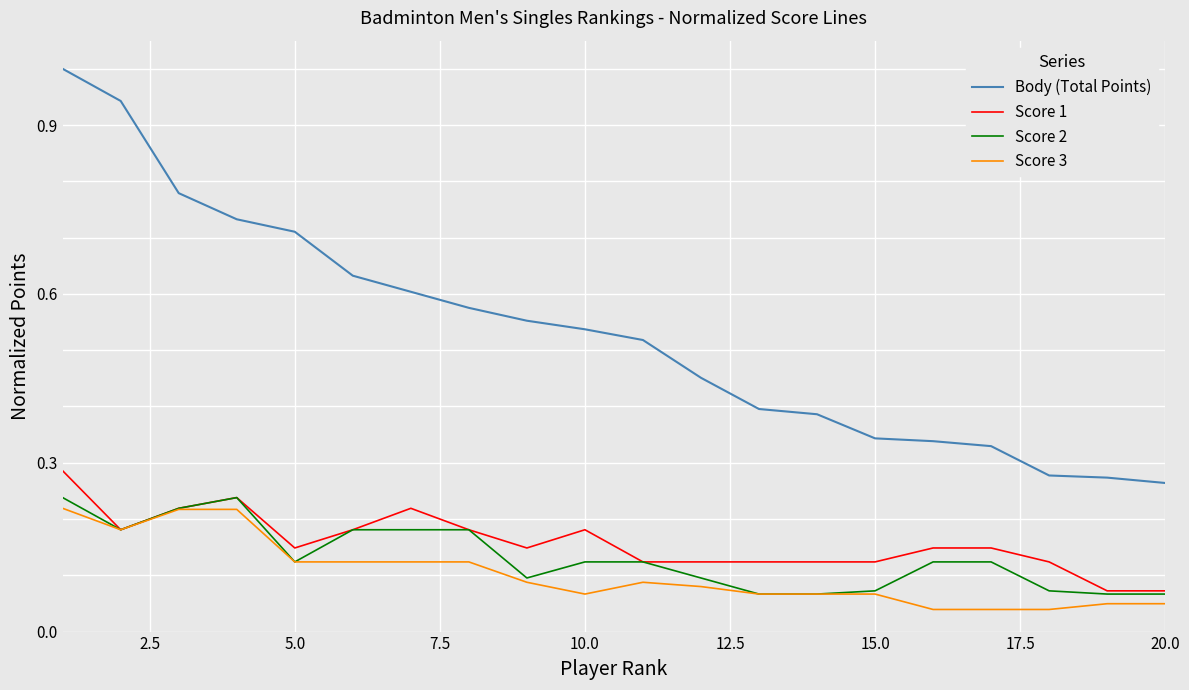

Which series has the widest spread of values?

Body (Total Points)